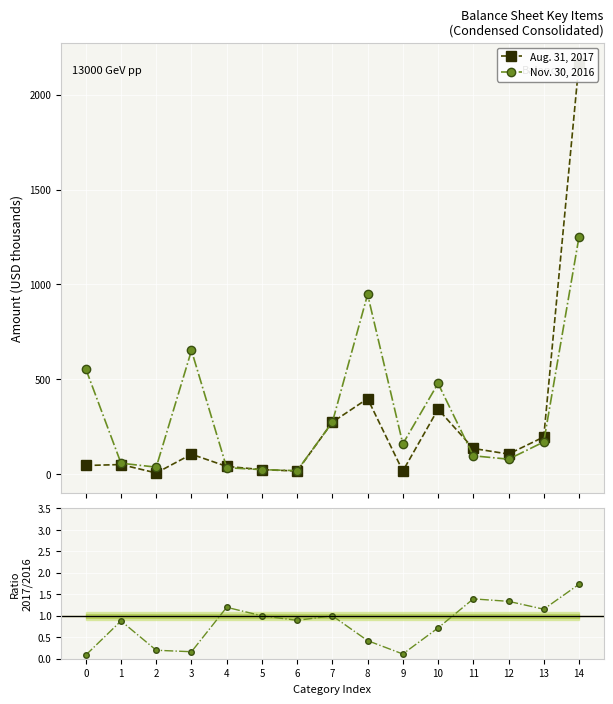

Reading right to left, list all the values displayed in this chart.

Aug. 31, 2017: 14=2164.9	13=197.1	12=107.0	11=136.6	10=343.5	9=17.6	8=398.9	7=275.0	6=17.7	5=25.1	4=42.1	3=106.2	2=7.5	1=51.8	0=46.9
Nov. 30, 2016: 14=1249.1	13=170.9	12=80.0	11=98.0	10=479.0	9=160.5	8=947.5	7=275.0	6=19.7	5=25.1	4=35.2	3=652.7	2=38.2	1=58.9	0=555.6
Ratio 2017/2016: 14=1.7	13=1.2	12=1.3	11=1.4	10=0.7	9=0.1	8=0.4	7=1.0	6=0.9	5=1.0	4=1.2	3=0.2	2=0.2	1=0.9	0=0.1